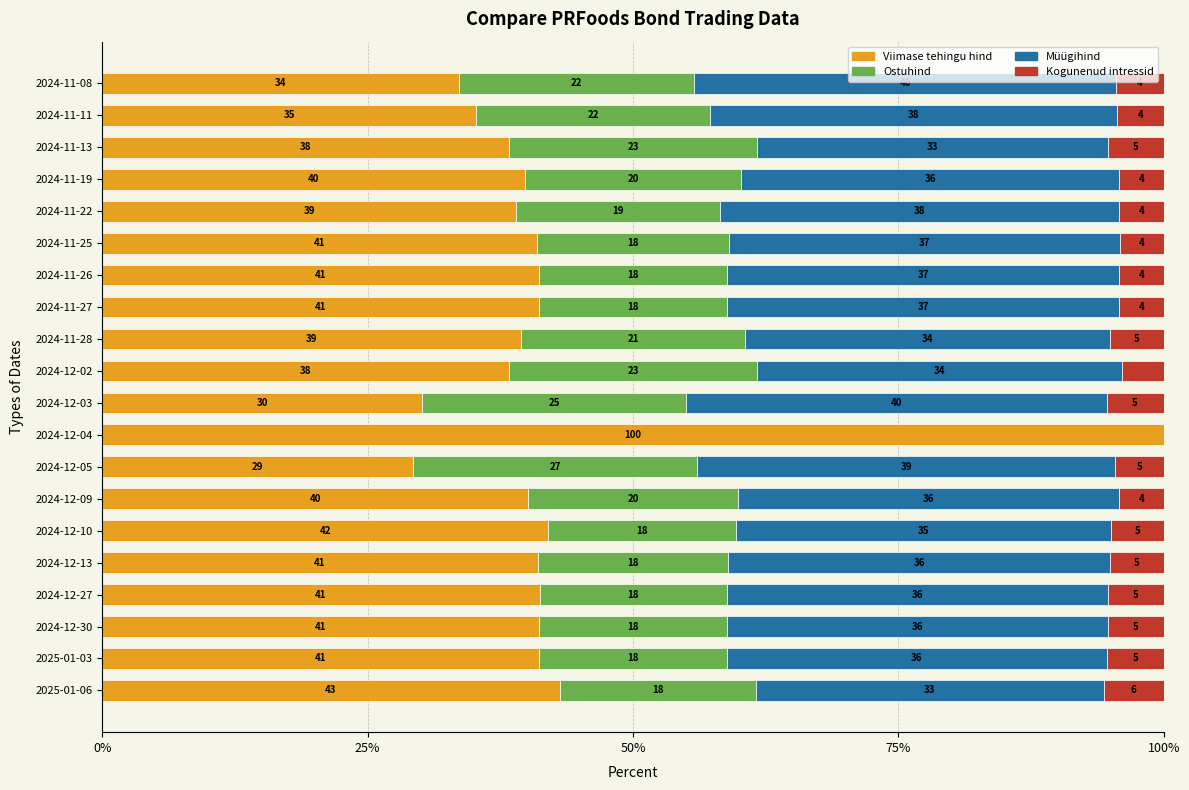

What is the maximum value for Viimase tehingu hind?

100.0